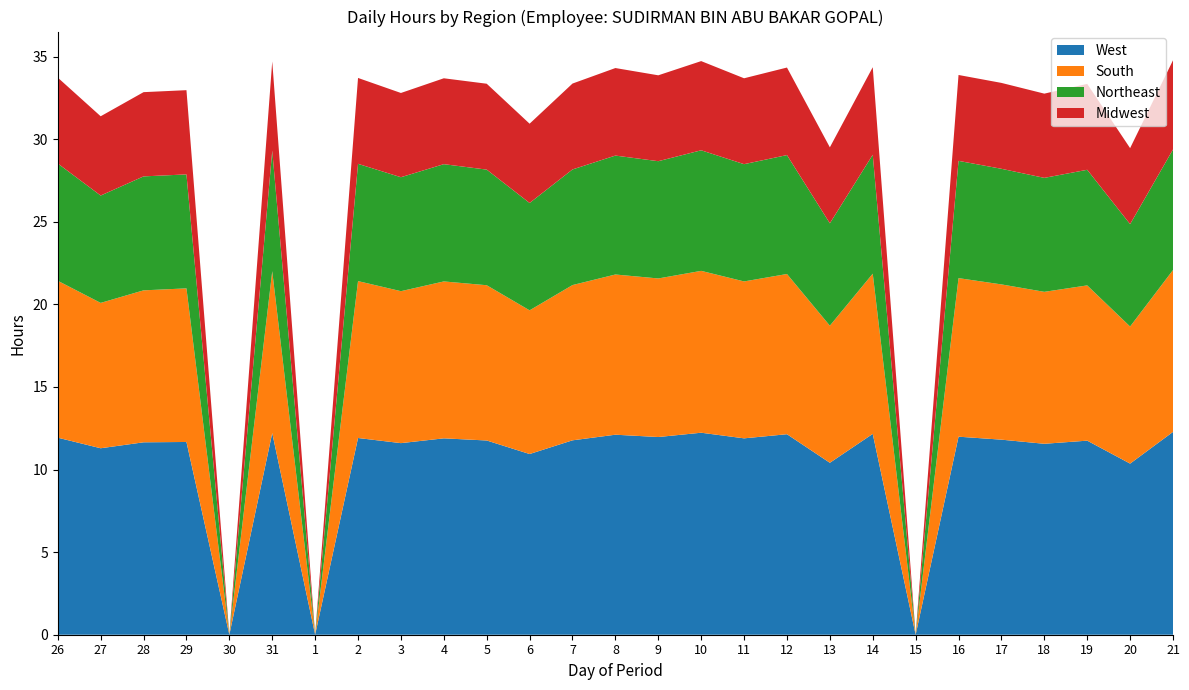

Reading right to left, what are all the values shown in this chart?

West: 12.3	10.4	11.8	11.6	11.8	12.0	0.0	12.2	10.4	12.1	11.9	12.2	12.0	12.1	11.8	10.9	11.8	11.9	11.6	11.9	0.0	12.2	0.0	11.7	11.7	11.3	11.9
South: 9.8	8.3	9.4	9.2	9.4	9.6	0.0	9.7	8.3	9.7	9.5	9.8	9.6	9.7	9.4	8.7	9.4	9.5	9.2	9.5	0.0	9.8	0.0	9.3	9.2	8.8	9.5
Northeast: 7.3	6.2	7.0	6.9	7.0	7.1	0.0	7.2	6.2	7.2	7.1	7.3	7.1	7.2	7.0	6.5	7.0	7.1	6.9	7.1	0.0	7.3	0.0	6.9	6.9	6.5	7.1
Midwest: 5.4	4.6	5.2	5.1	5.2	5.2	0.0	5.3	4.6	5.3	5.2	5.4	5.2	5.3	5.2	4.8	5.2	5.2	5.1	5.2	0.0	5.4	0.0	5.1	5.1	4.8	5.2